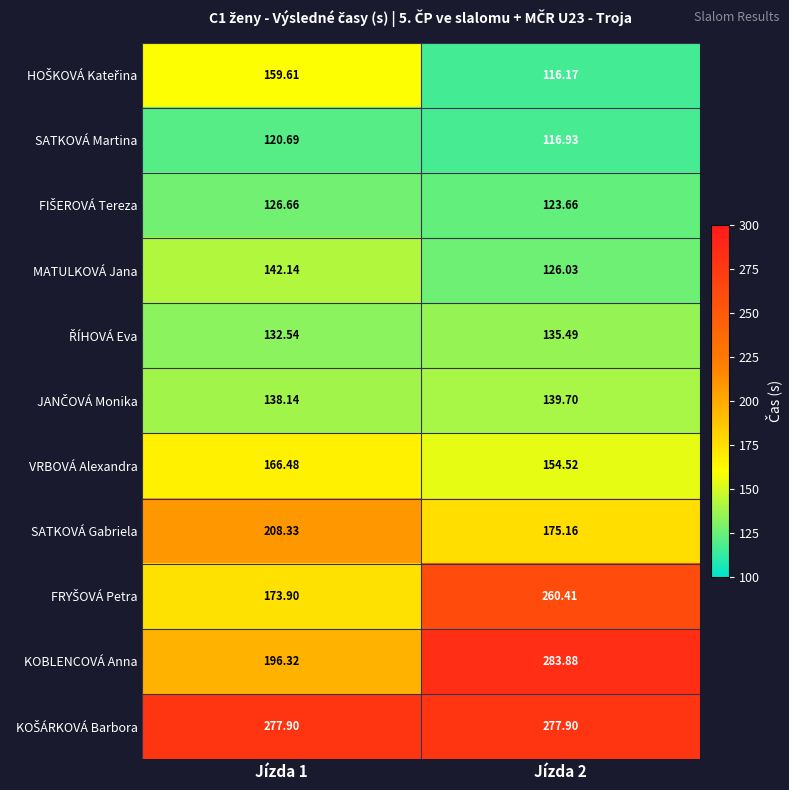

Which series changed the most between Jízda 1 and Jízda 2?

KOBLENCOVÁ Anna